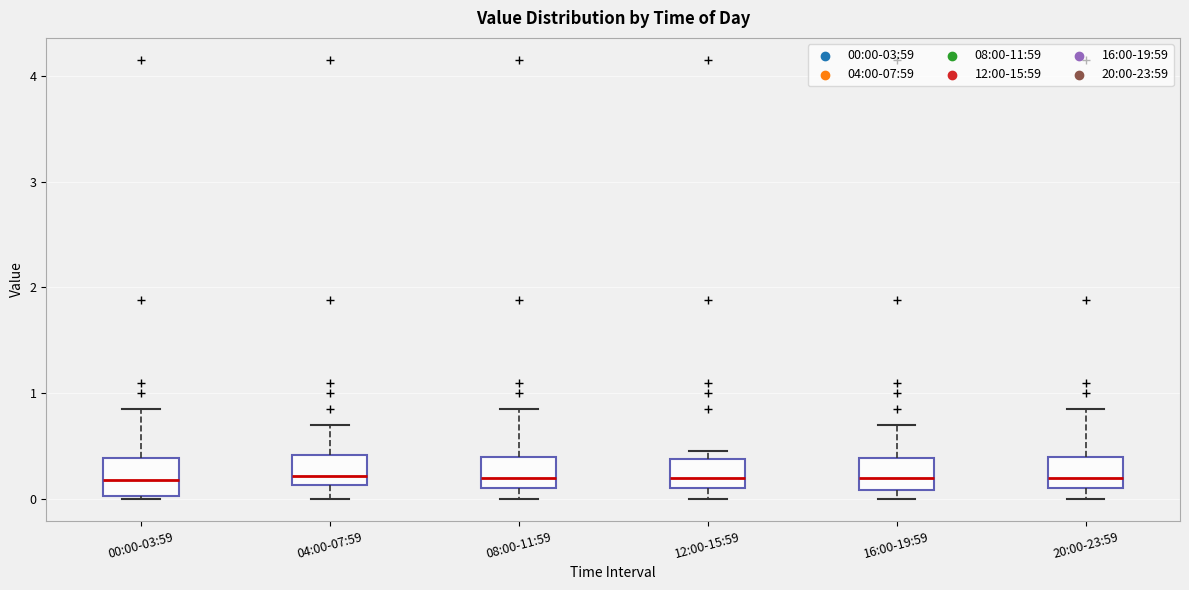

Where does the median line of the box for 16:00-19:59 sit on the y-axis? The values are not printed on the chart, so give them approximately, as read against the axis.

0.2